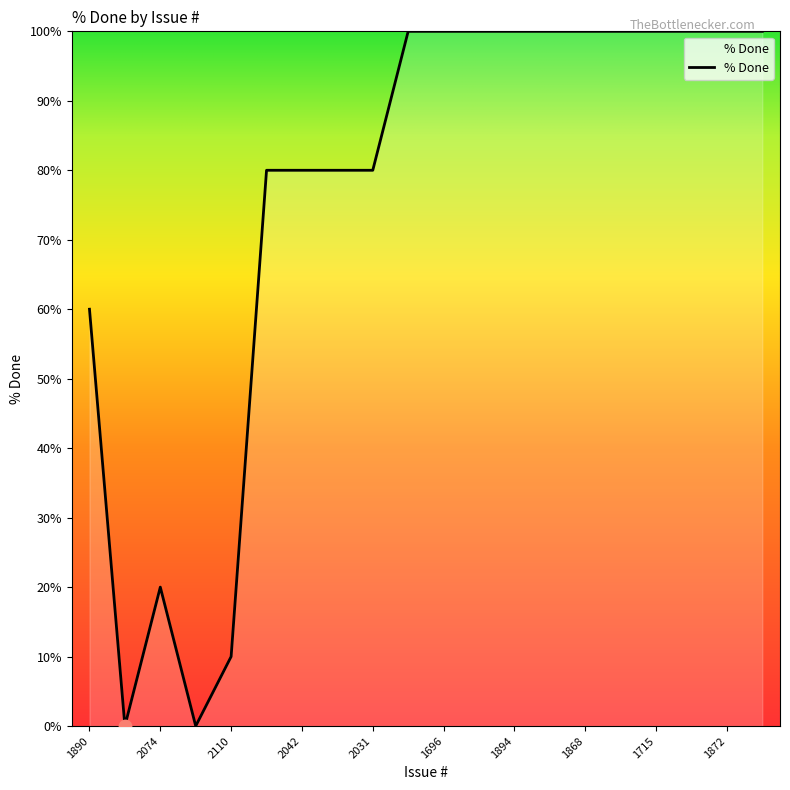

What is the maximum value shown in the chart?

100